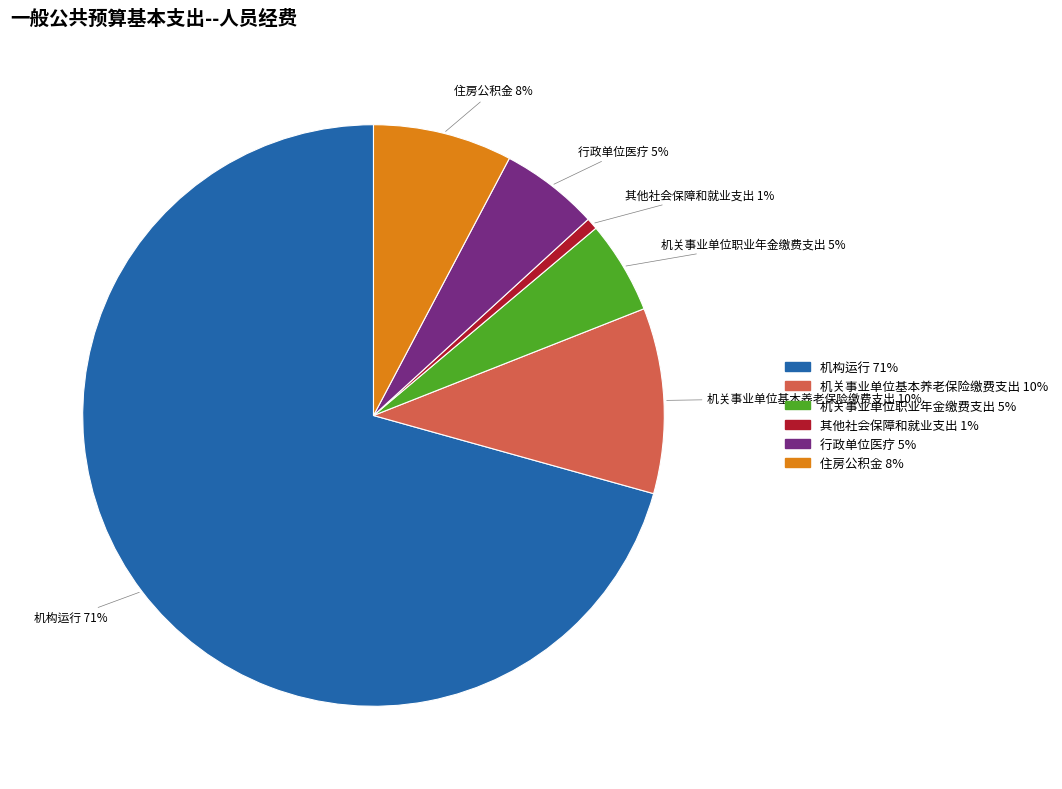

Between 行政单位医疗 and 其他社会保障和就业支出, which is larger?

行政单位医疗